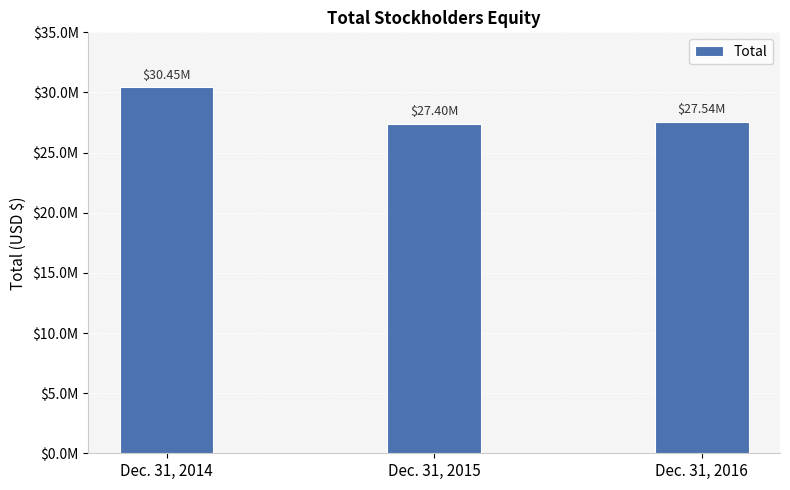

How many bars are there in total?

3